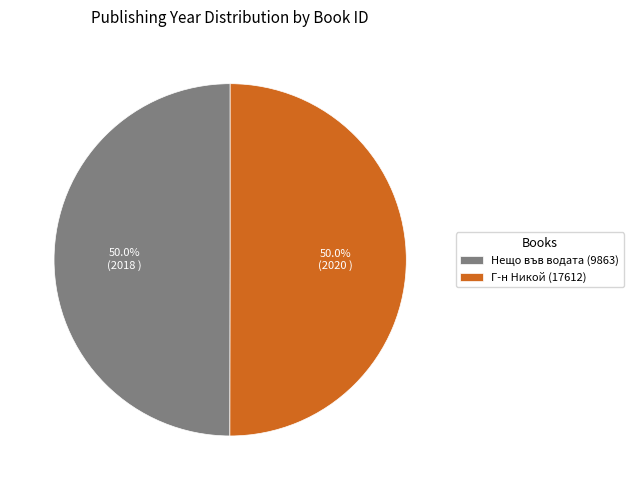

Is the sum of Нещо във водата (9863) and Г-н Никой (17612) greater than half?

Yes